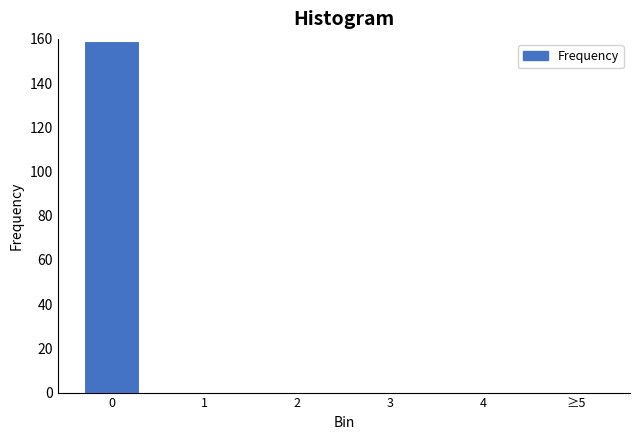

Reading left to right, transcribe all the data shown in this chart.

0=159	1=0	2=0	3=0	4=0	≥5=0